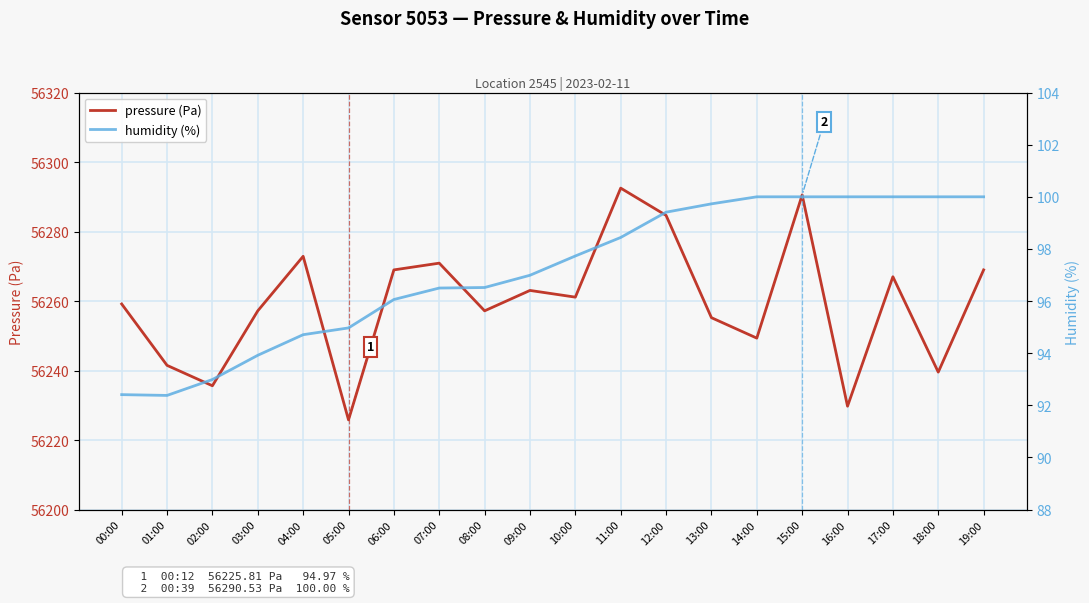

How many distinct data groups are displayed?

2